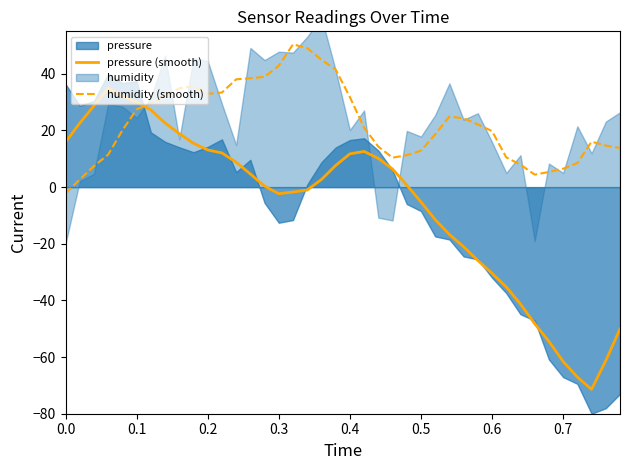

What is the lowest value of the pressure (smooth) series?

-71.4